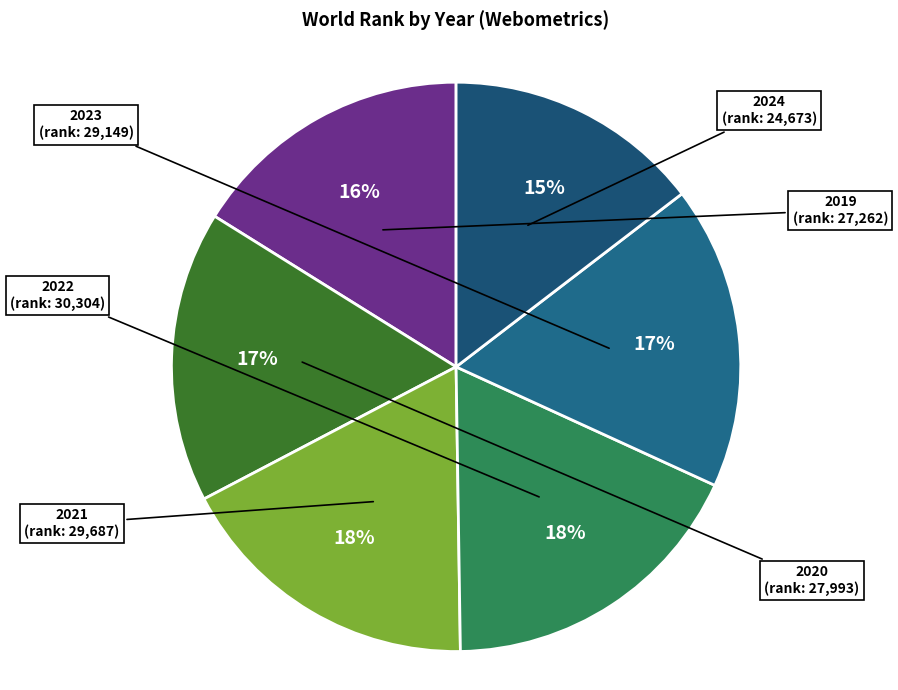

Which category has the biggest portion of the pie?

2022